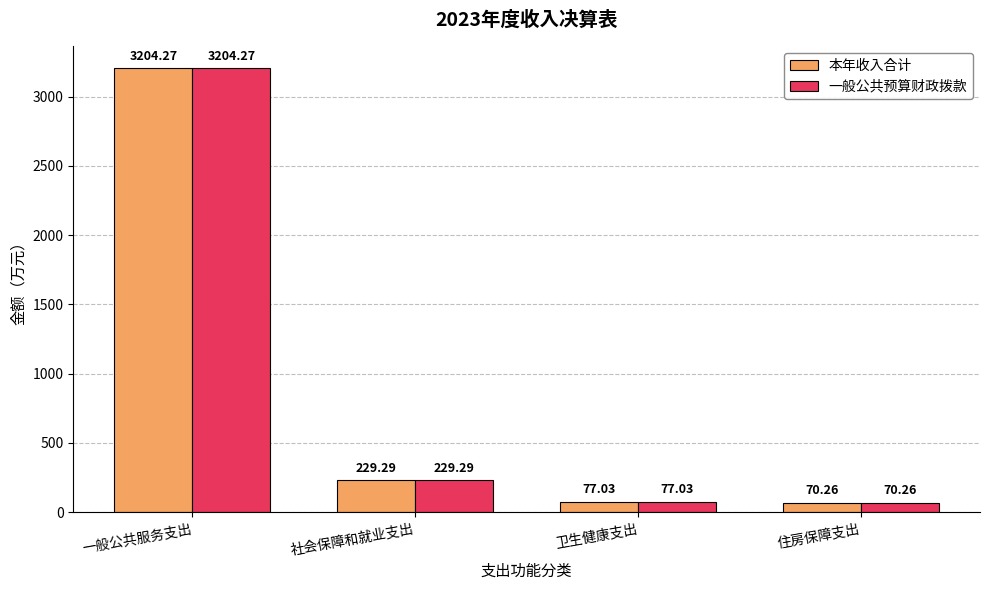

How many values in the 一般公共预算财政拨款 series exceed 229?

2